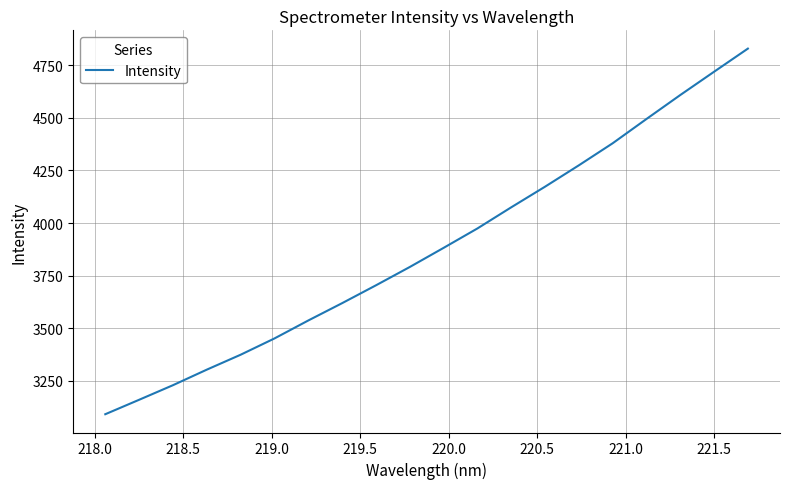

What is the maximum value shown in the chart?

4828.7